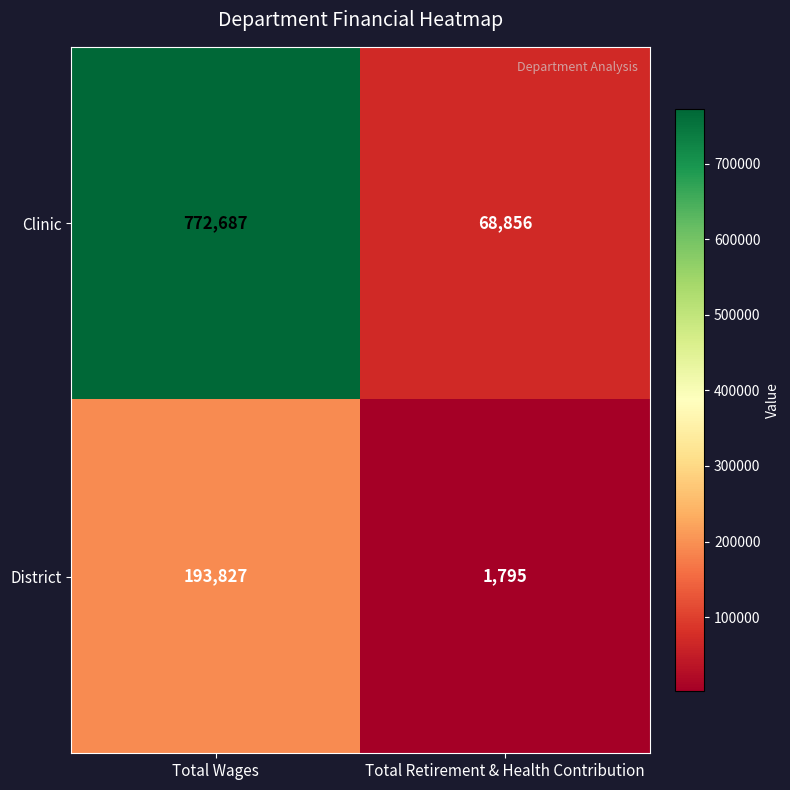

At how many categories does at least one series exceed 698996?

1